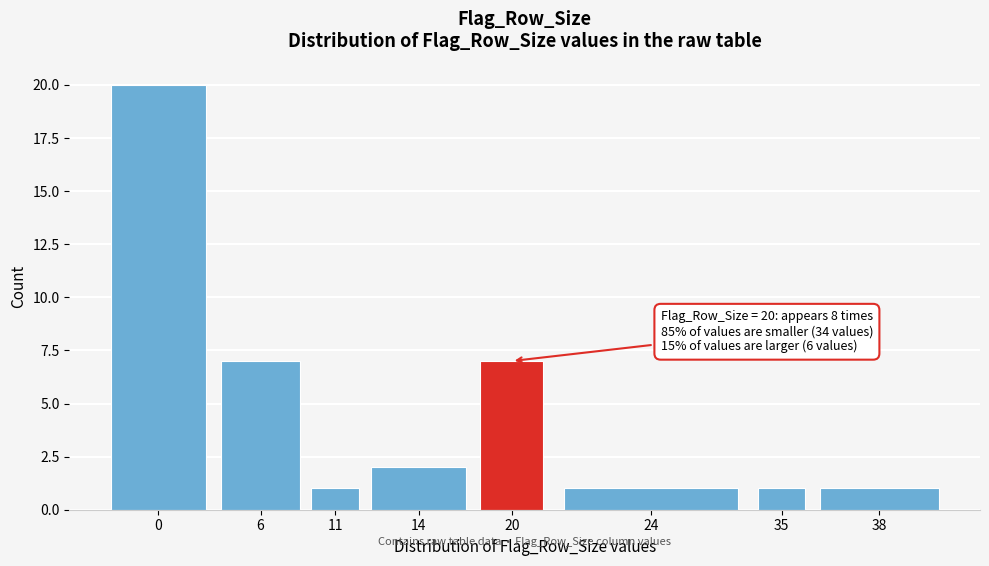

Reading left to right, what are all the values shown in this chart?

20	7	1	2	7	1	1	1